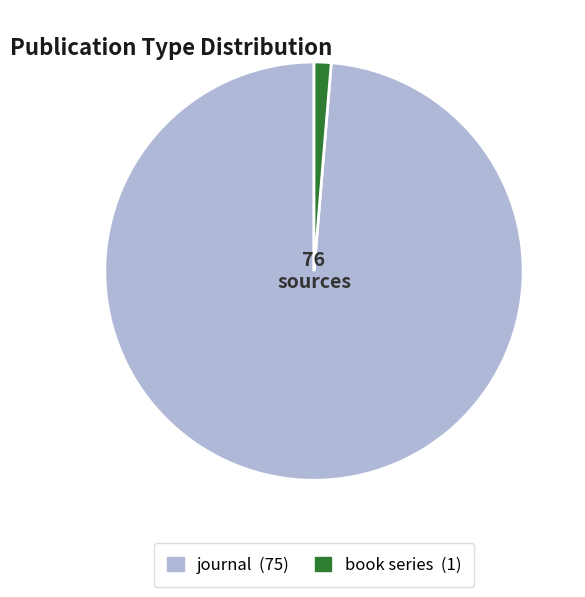

Do journal and book series together represent more than half of the pie?

Yes